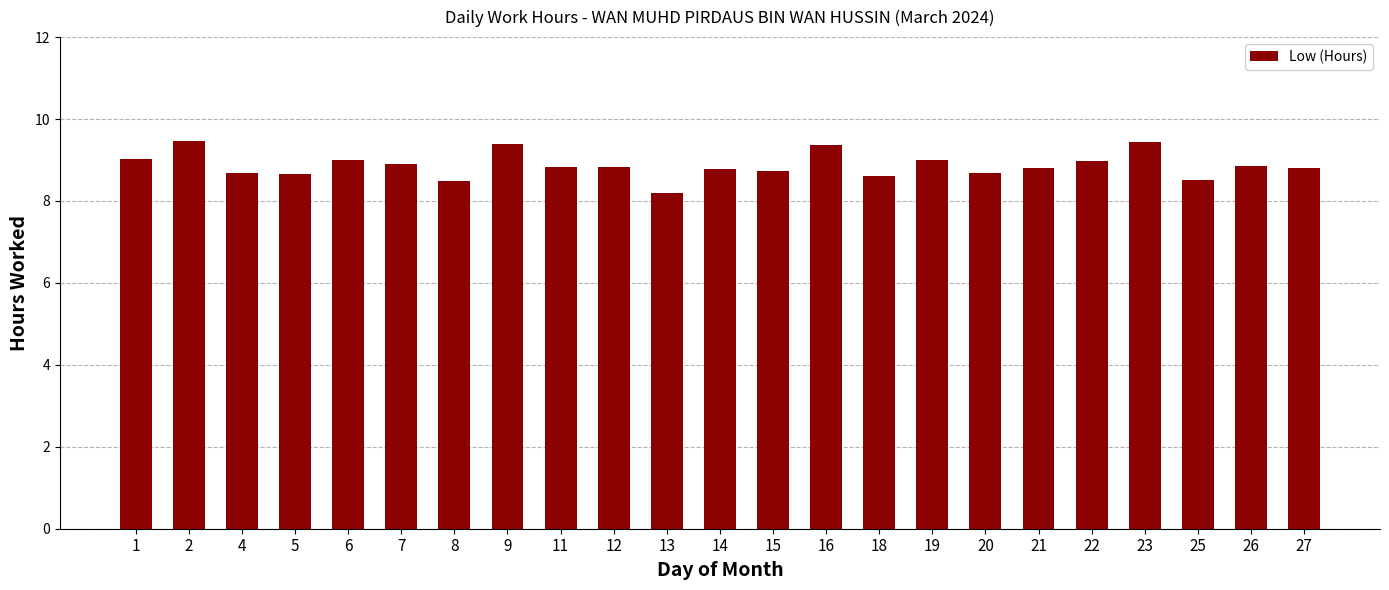

Are the bars grouped side by side (vs. stacked)?

No